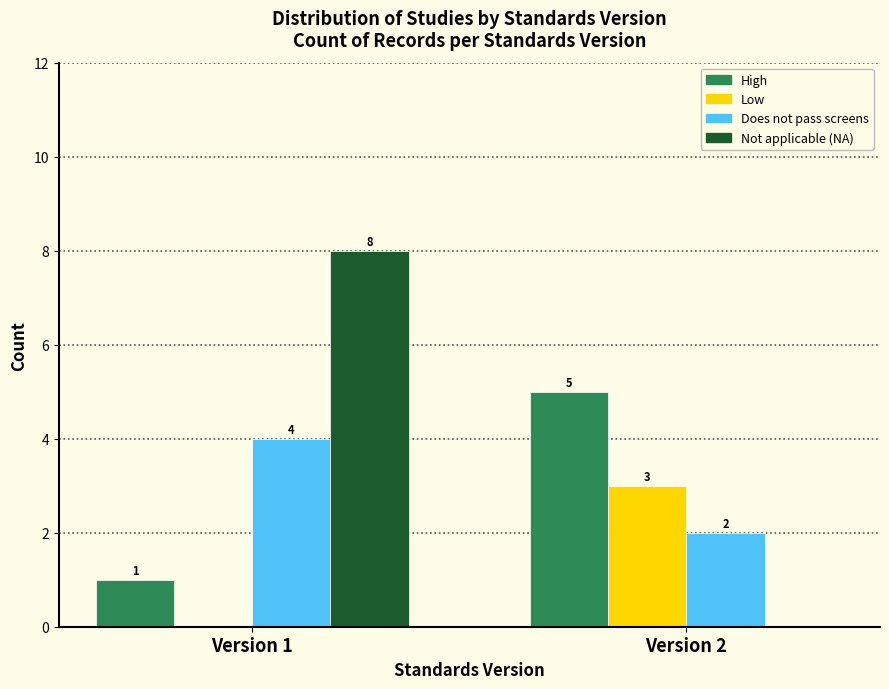

Reading right to left, list all the values displayed in this chart.

High: Version 2=5	Version 1=1
Low: Version 2=3	Version 1=0
Does not pass screens: Version 2=2	Version 1=4
Not applicable (NA): Version 2=0	Version 1=8